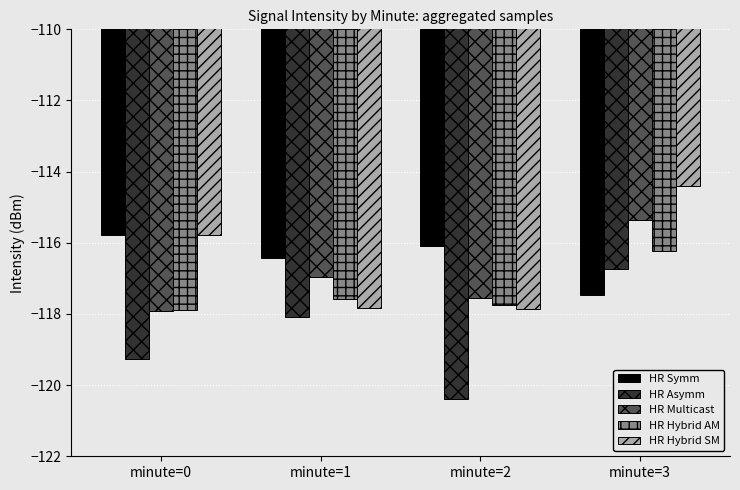

What is the difference between the maximum and minimum values in the HR Hybrid AM series?

1.7